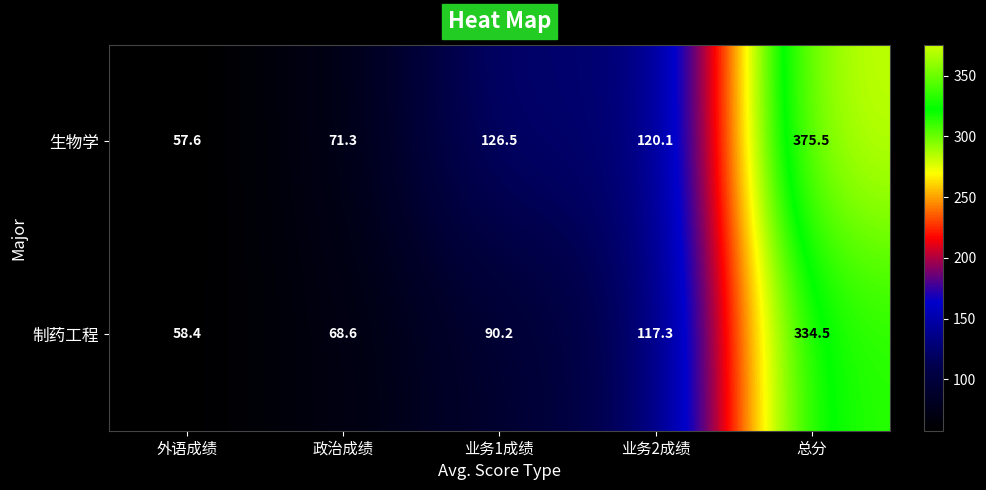

How many data points in 制药工程 are less than 90?

2